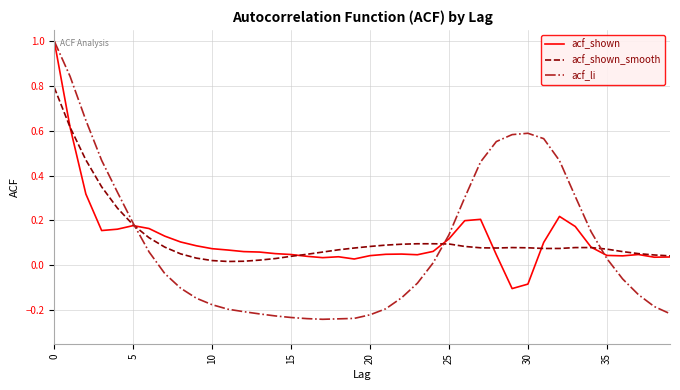

Which series has the widest spread of values?

acf_li